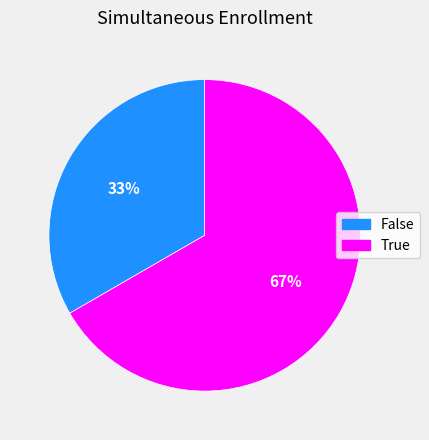

To the nearest percent, what is the average slice percentage?

50%